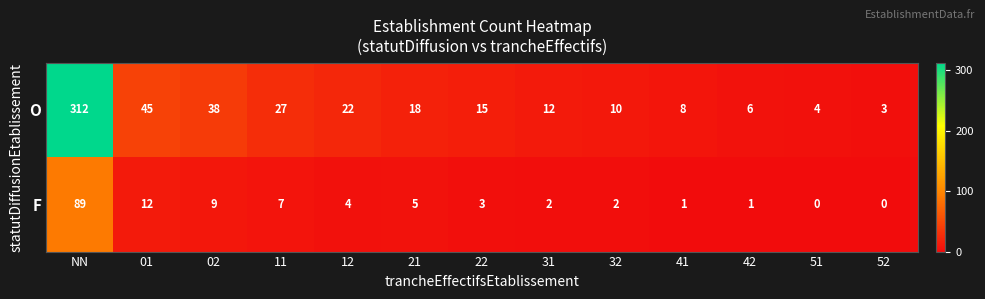

How many positive values does the F series have?

11